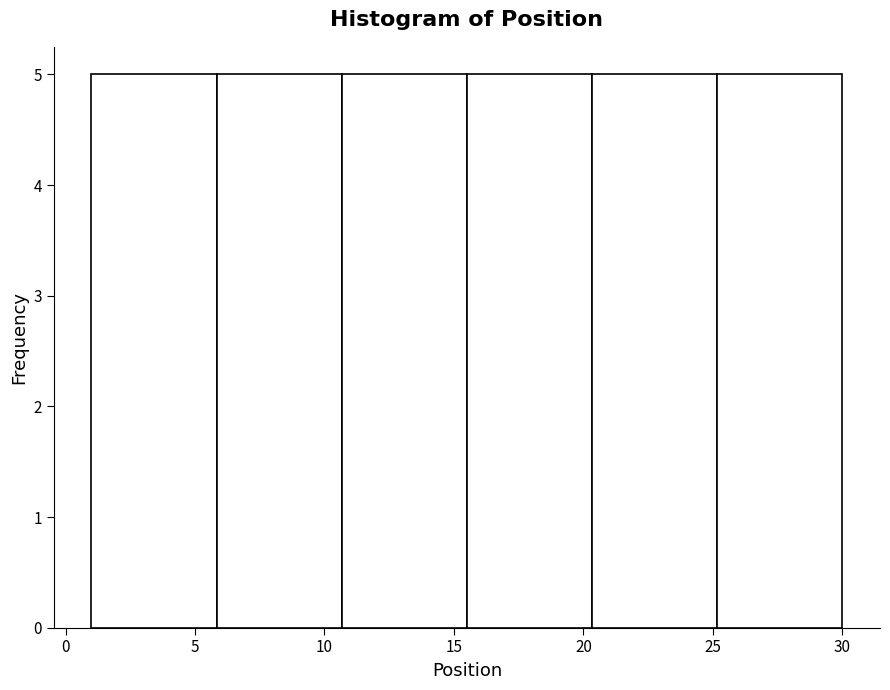

Reading left to right, transcribe this chart: for each bar, give the range it covers on the x-axis and its height. Neither the bar edges nor the heights are printed on the chart, so give them approximately, as read against the axes.

1.0 to 6.0: 5
6.0 to 10.5: 5
10.5 to 15.5: 5
15.5 to 20.5: 5
20.5 to 25.0: 5
25.0 to 30.0: 5